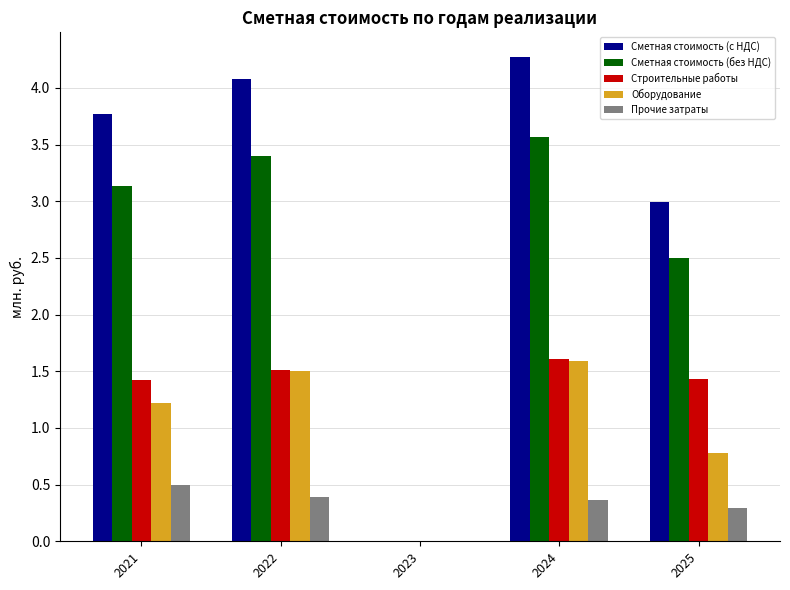

True or false: Сметная стоимость (с НДС) has a value of 4.1 at 2022.

True